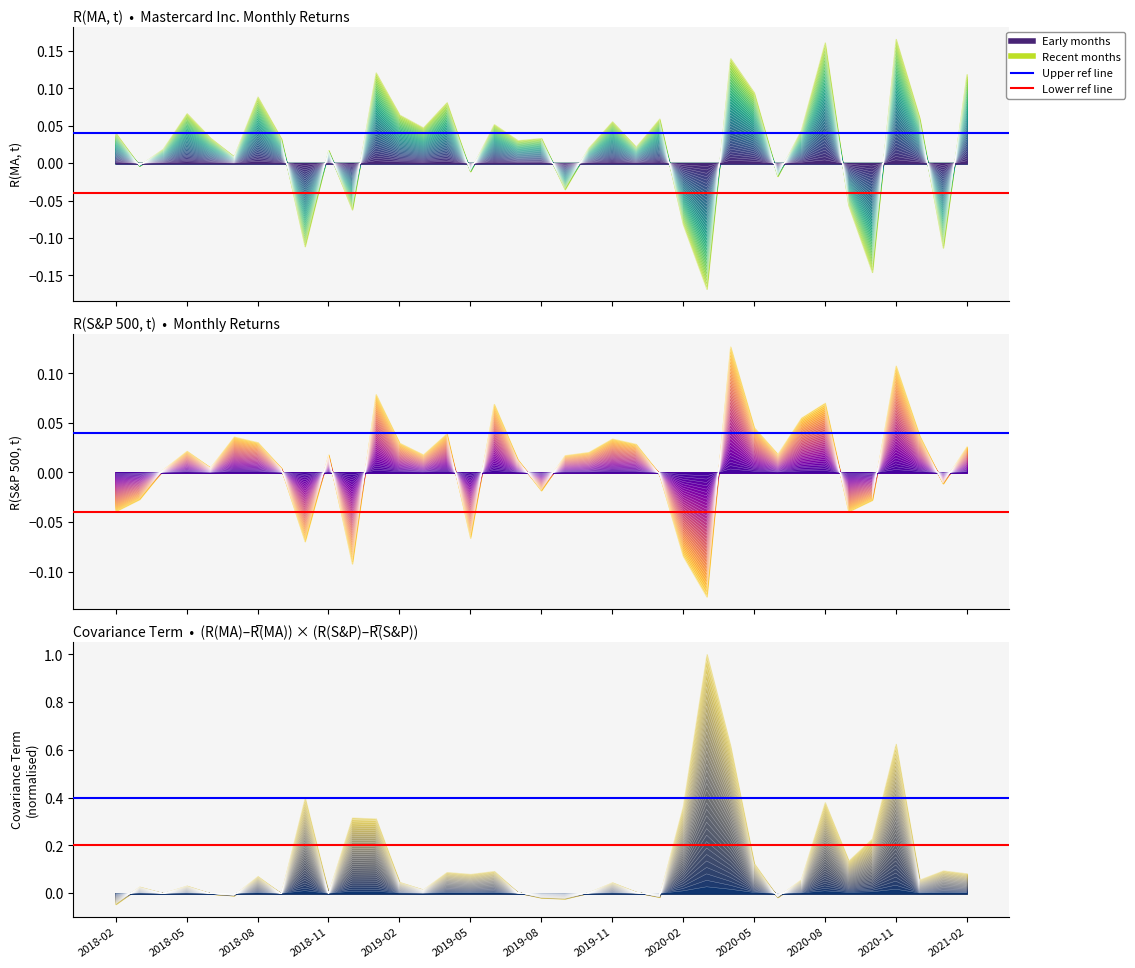

Reading right to left, list all the values displayed in this chart.

R(MA, t): 2021-02=0.1	2021-01=-0.1	2020-12=0.1	2020-11=0.2	2020-10=-0.1	2020-09=-0.1	2020-08=0.1	2020-07=0.0	2020-06=-0.0	2020-05=0.1	2020-04=0.1	2020-03=-0.2	2020-02=-0.1	2020-01=0.1	2019-12=0.0	2019-11=0.1	2019-10=0.0	2019-09=-0.0	2019-08=0.0	2019-07=0.0	2019-06=0.0	2019-05=-0.0	2019-04=0.1	2019-03=0.0	2019-02=0.1	2019-01=0.1	2018-12=-0.1	2018-11=0.0	2018-10=-0.1	2018-09=0.0	2018-08=0.1	2018-07=0.0	2018-06=0.0	2018-05=0.1	2018-04=0.0	2018-03=-0.0	2018-02=0.0
R(S&P 500, t): 2021-02=0.0	2021-01=-0.0	2020-12=0.0	2020-11=0.1	2020-10=-0.0	2020-09=-0.0	2020-08=0.0	2020-07=0.0	2020-06=0.0	2020-05=0.0	2020-04=0.1	2020-03=-0.1	2020-02=-0.0	2020-01=-0.0	2019-12=0.0	2019-11=0.0	2019-10=0.0	2019-09=0.0	2019-08=-0.0	2019-07=0.0	2019-06=0.0	2019-05=-0.0	2019-04=0.0	2019-03=0.0	2019-02=0.0	2019-01=0.0	2018-12=-0.1	2018-11=0.0	2018-10=-0.0	2018-09=0.0	2018-08=0.0	2018-07=0.0	2018-06=0.0	2018-05=0.0	2018-04=0.0	2018-03=-0.0	2018-02=-0.0
Covariance term: 2021-02=0.1	2021-01=0.1	2020-12=0.1	2020-11=0.6	2020-10=0.2	2020-09=0.1	2020-08=0.4	2020-07=0.1	2020-06=-0.0	2020-05=0.1	2020-04=0.6	2020-03=1.0	2020-02=0.4	2020-01=-0.0	2019-12=0.0	2019-11=0.0	2019-10=0.0	2019-09=-0.0	2019-08=-0.0	2019-07=0.0	2019-06=0.1	2019-05=0.1	2019-04=0.1	2019-03=0.0	2019-02=0.0	2019-01=0.3	2018-12=0.3	2018-11=0.0	2018-10=0.4	2018-09=-0.0	2018-08=0.1	2018-07=-0.0	2018-06=-0.0	2018-05=0.0	2018-04=-0.0	2018-03=0.0	2018-02=-0.0